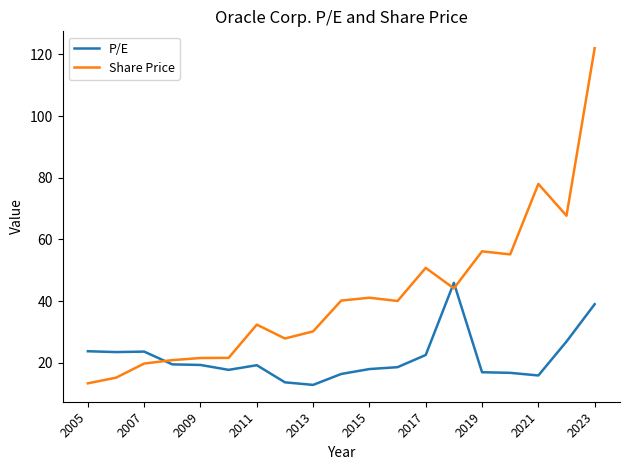

Rank the series by their maximum value, from lowest to highest.

P/E, Share Price